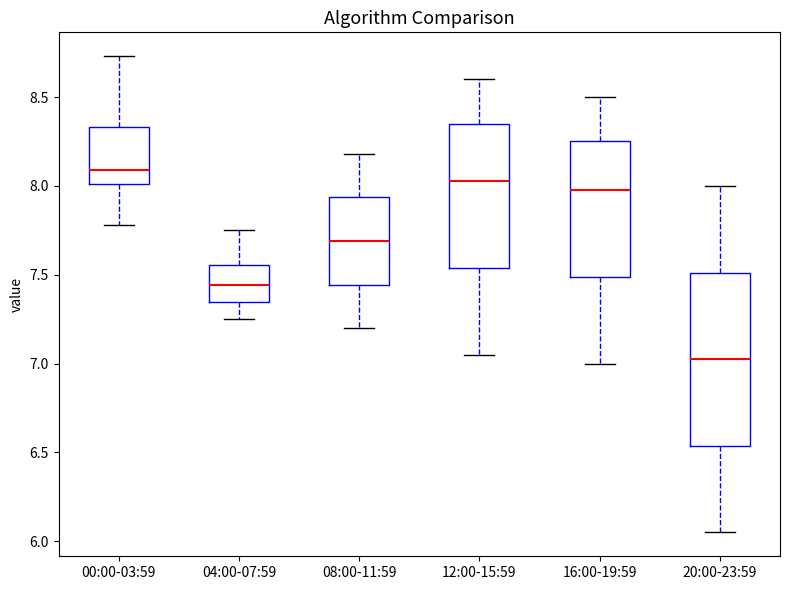

Which box is the tallest, from its lower edge to its upper edge?

20:00-23:59